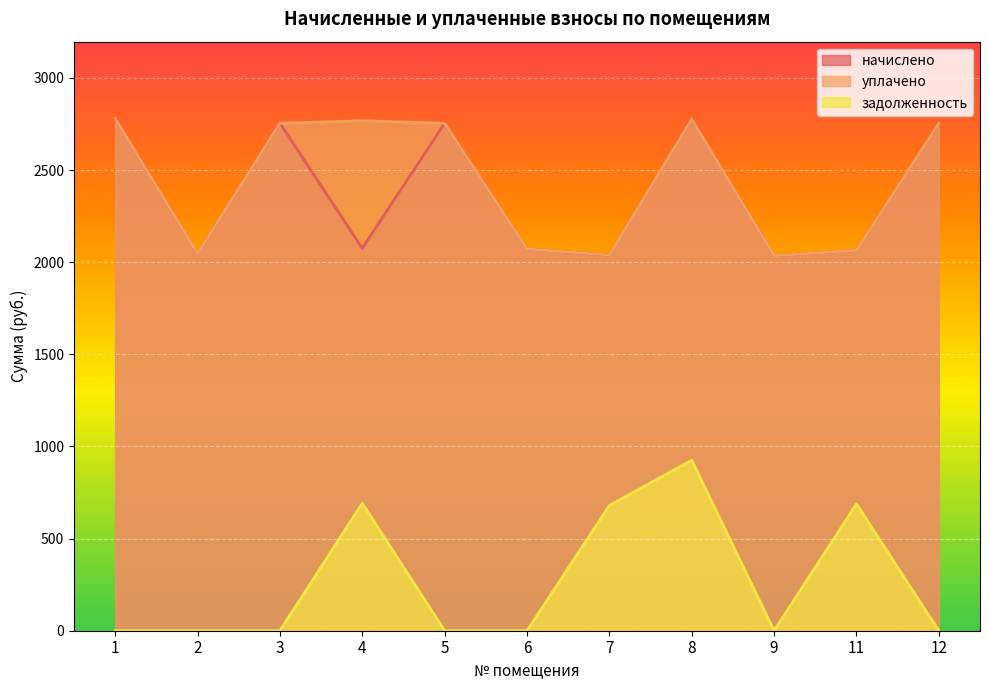

True or false: уплачено has more than 0 interior local peaks.

True